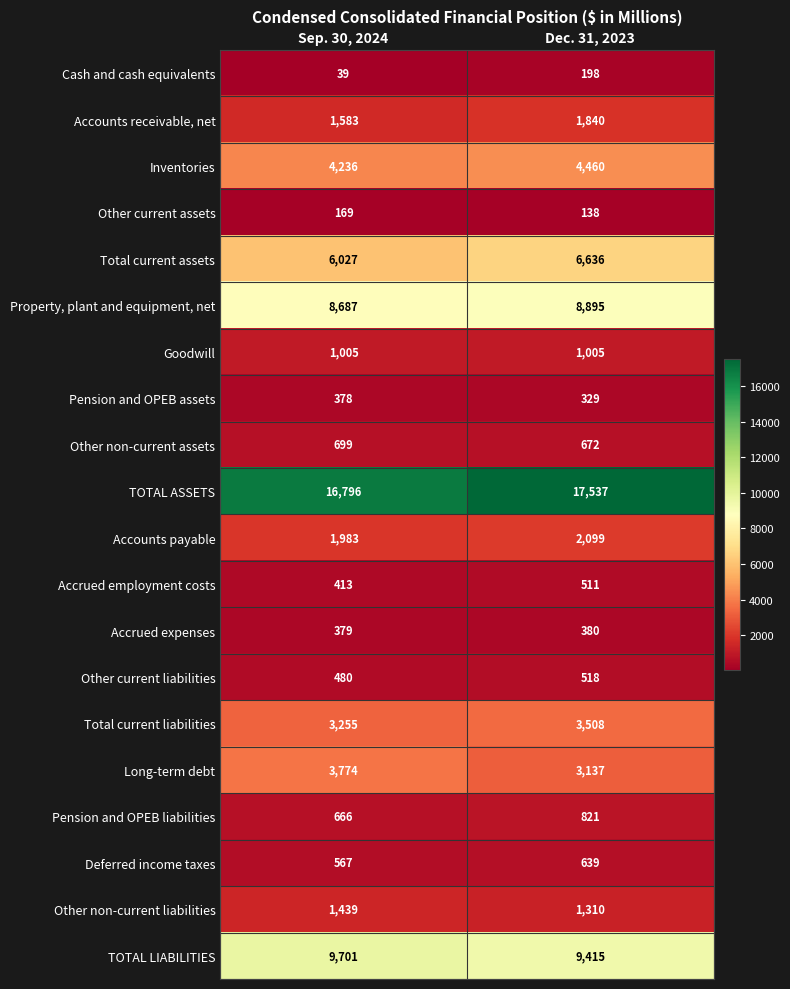

What is the difference between the Accrued employment costs values at Sep. 30, 2024 and Dec. 31, 2023?

98